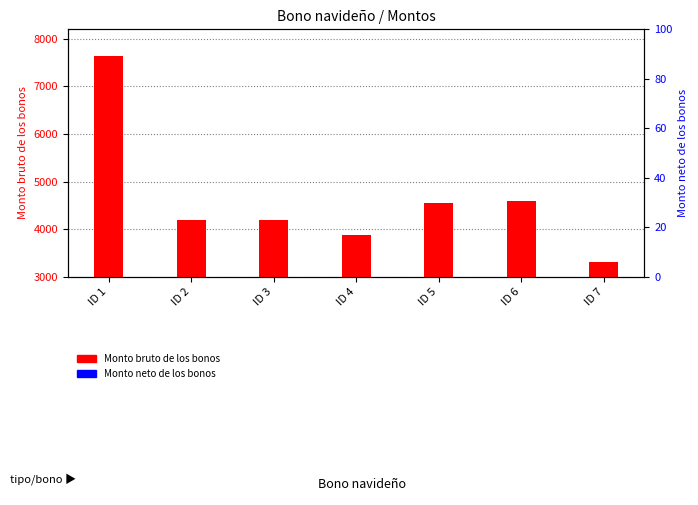

Read the Monto neto de los bonos value at ID 3.

80.0